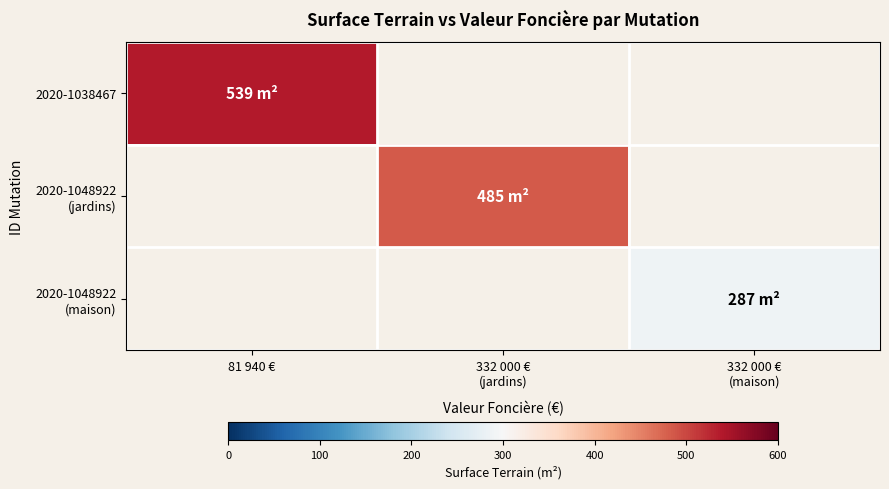

List the series in order of their peak value, highest first.

2020-1038467, 2020-1048922 (jardins), 2020-1048922 (maison)